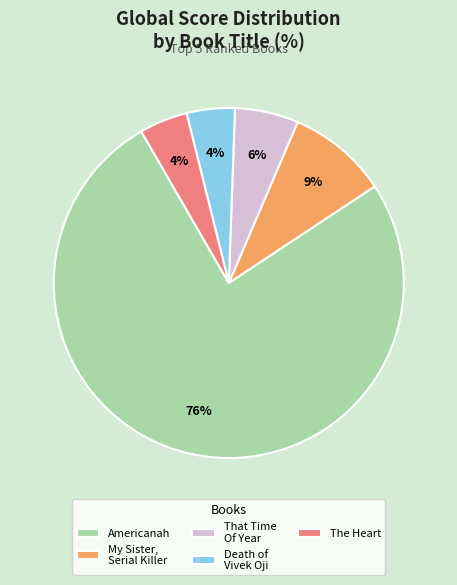

Which slice is the largest?

Americanah